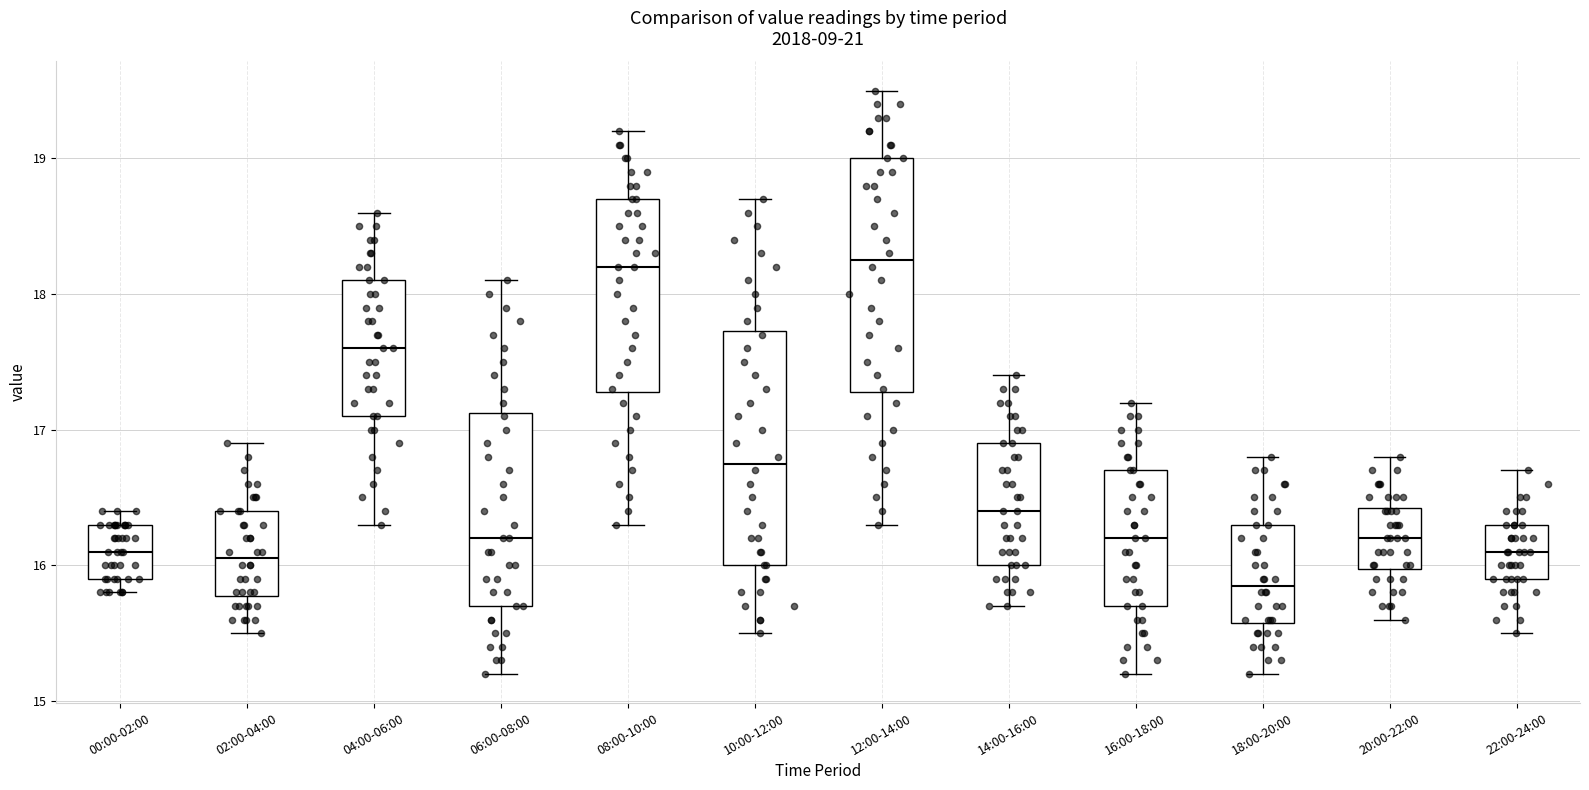

Where does the upper whisker of the box for 16:00-18:00 end on the y-axis? The values are not printed on the chart, so give them approximately, as read against the axis.

17.2